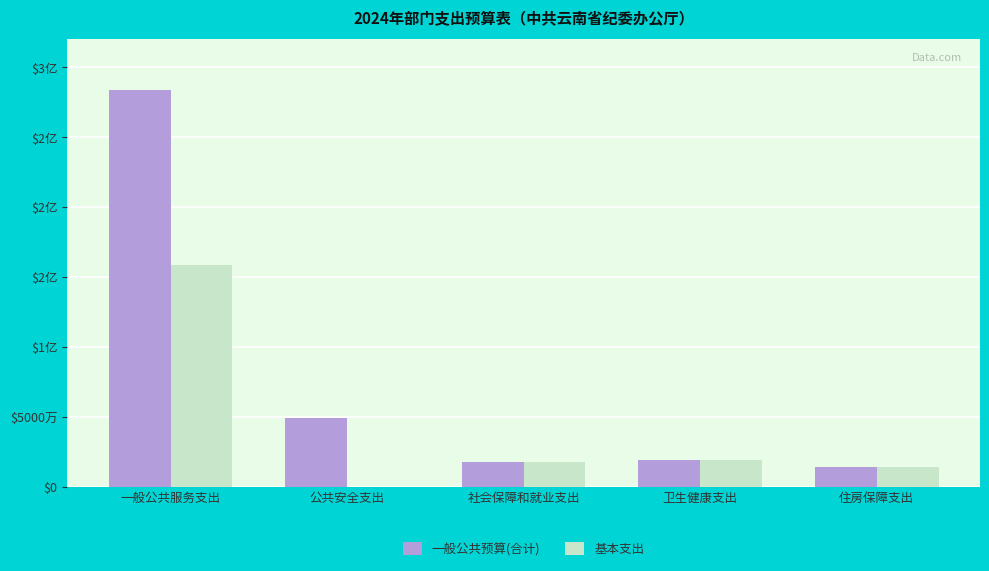

Where does the 基本支出 series first go above 17534192?

一般公共服务支出